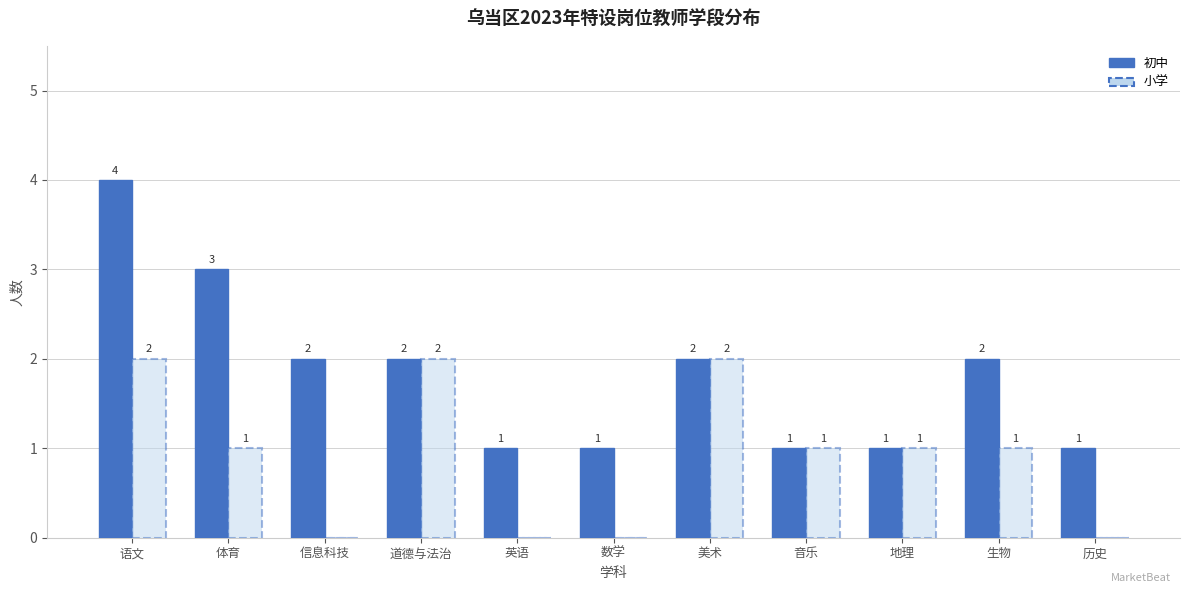

What is the sum of the 初中 values at 历史 and 信息科技?

3